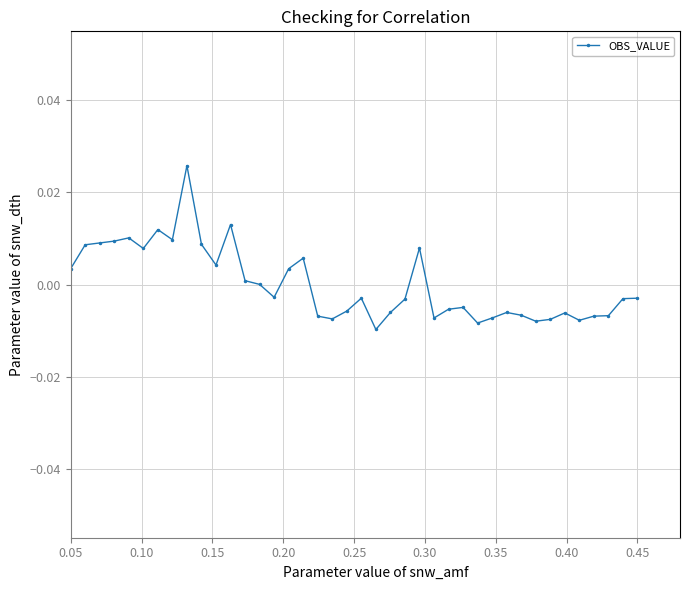

How many distinct data groups are displayed?

1